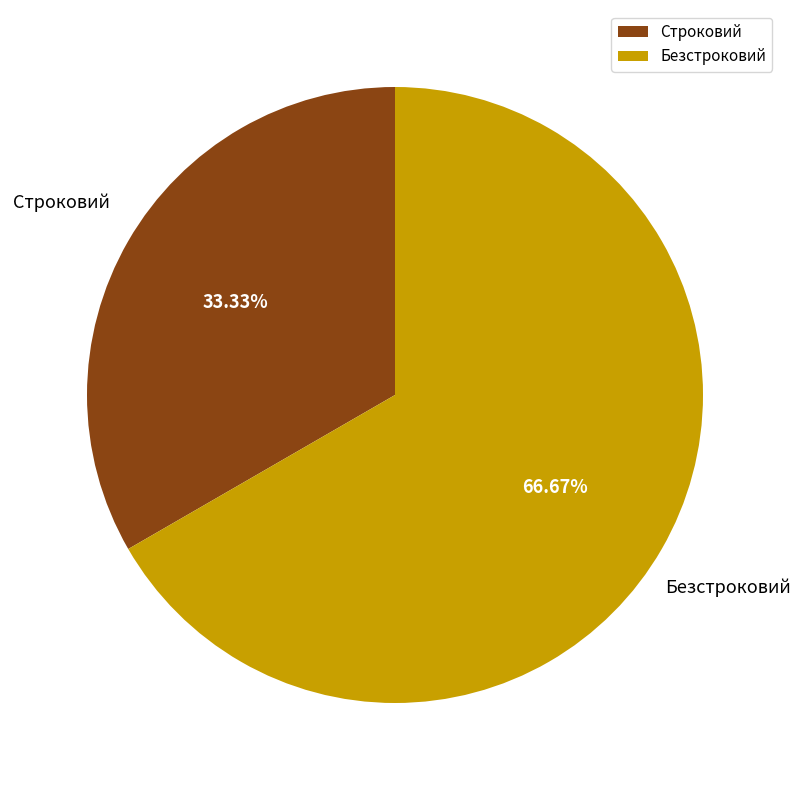

True or false: Безстроковий accounts for 67% of the total.

True